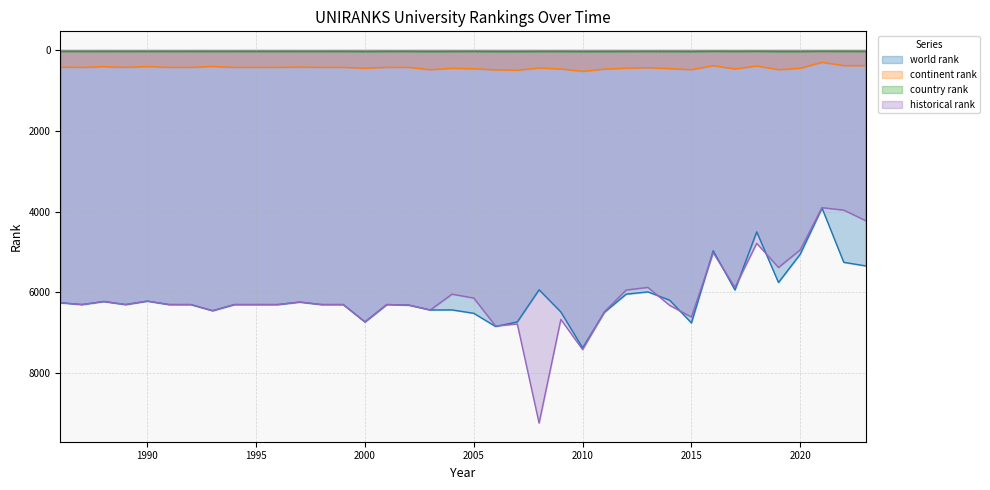

True or false: continent rank has a value of 430.0 at 1992.

True